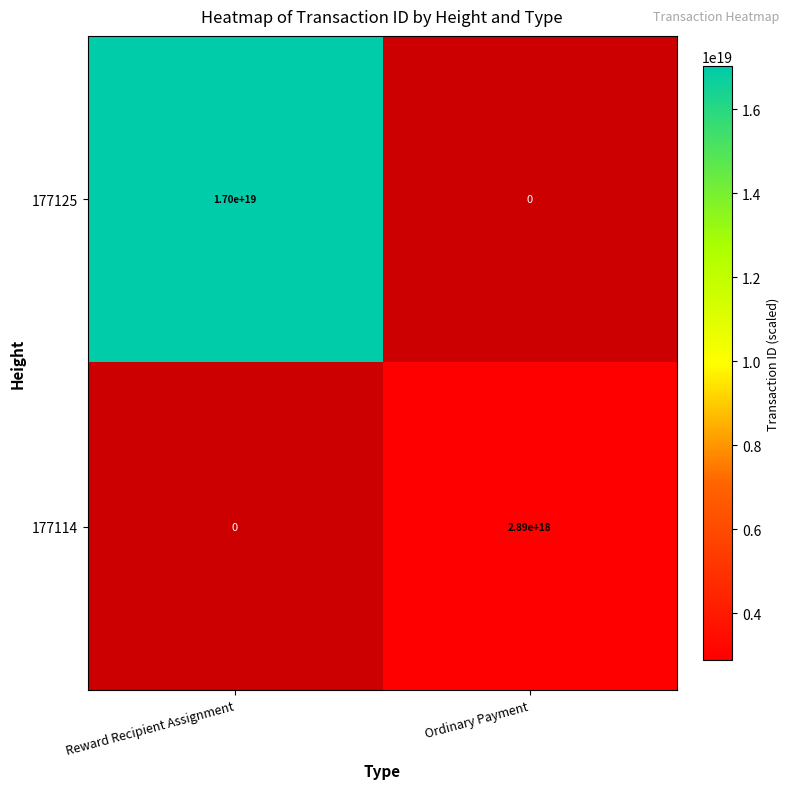

At how many categories does at least one series exceed 4690981940962258944?

1